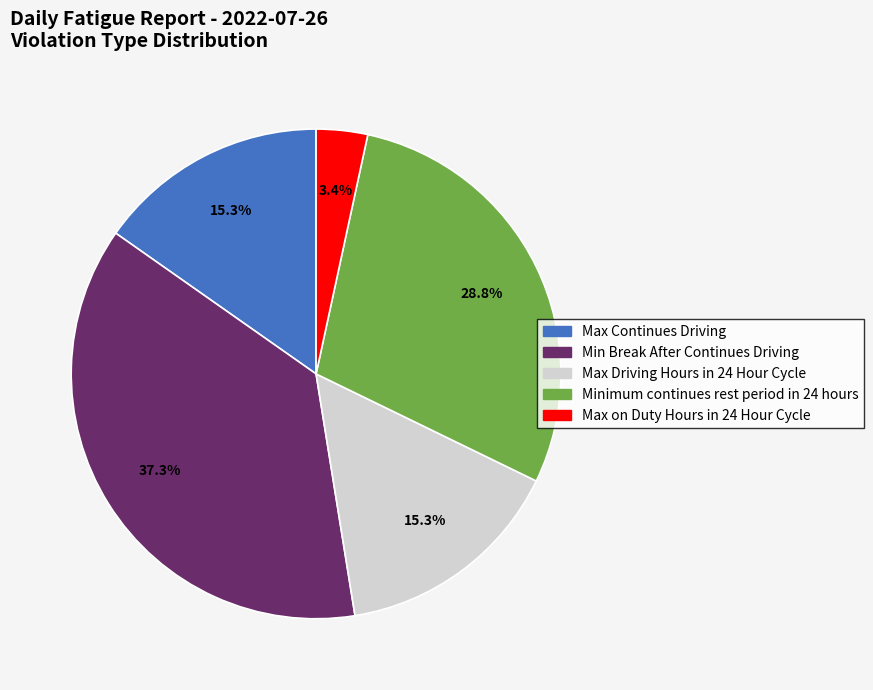

True or false: Max on Duty Hours in 24 Hour Cycle accounts for 16% of the total.

False